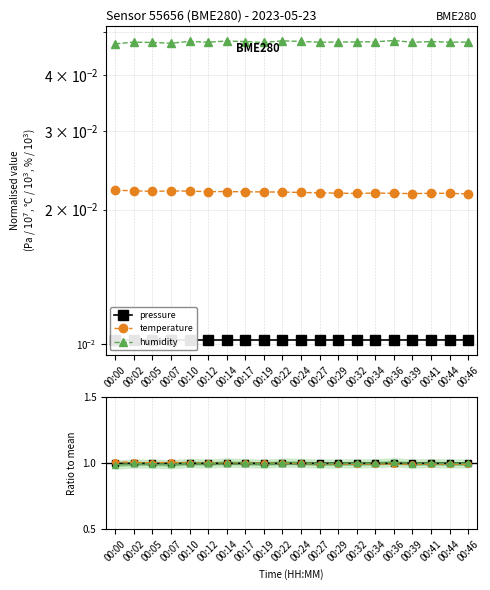

What is the sum of the temperature values at 00:07 and 00:44?

2.0